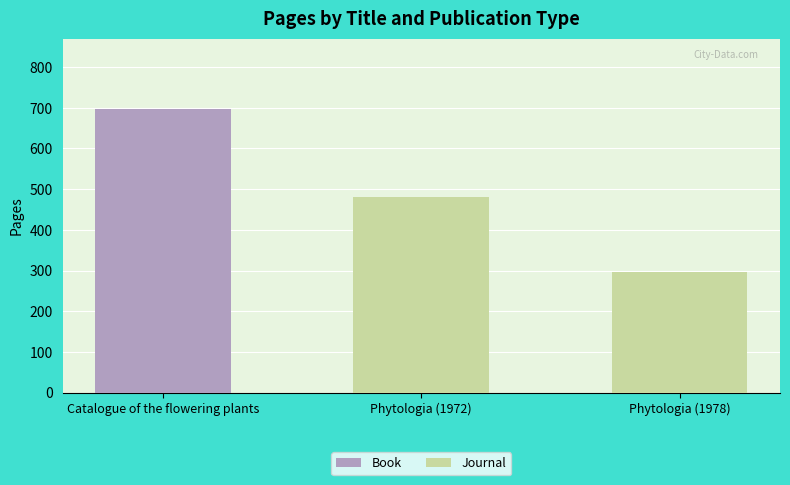

Rank the categories by Journal value from lowest to highest.

Phytologia (1978), Phytologia (1972)